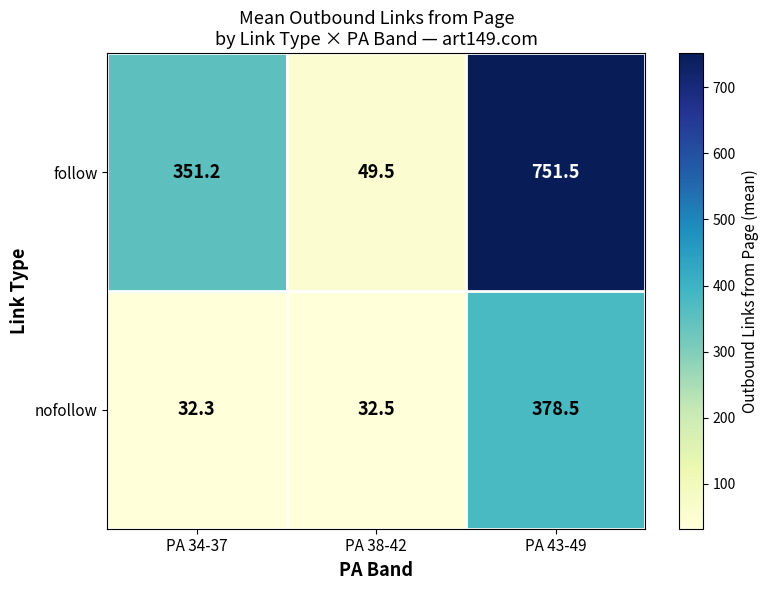

At which label does nofollow reach its peak?

PA 43-49